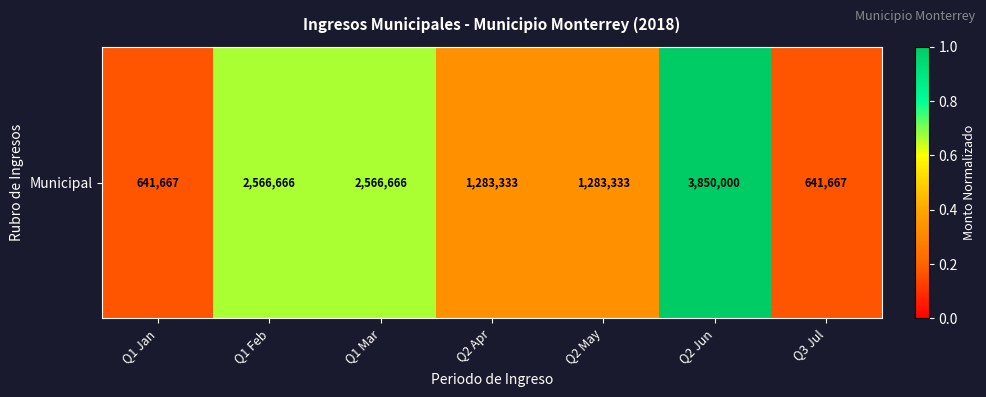

Reading left to right, what are all the values shown in this chart?

0.2	0.7	0.7	0.3	0.3	1.0	0.2